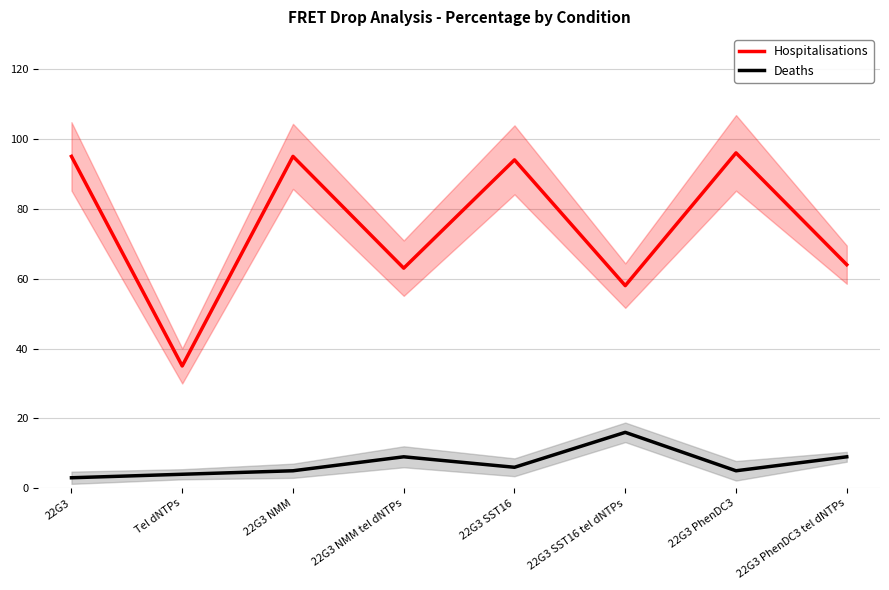

The value of Deaths at 22G3 is 1. True or false?

False